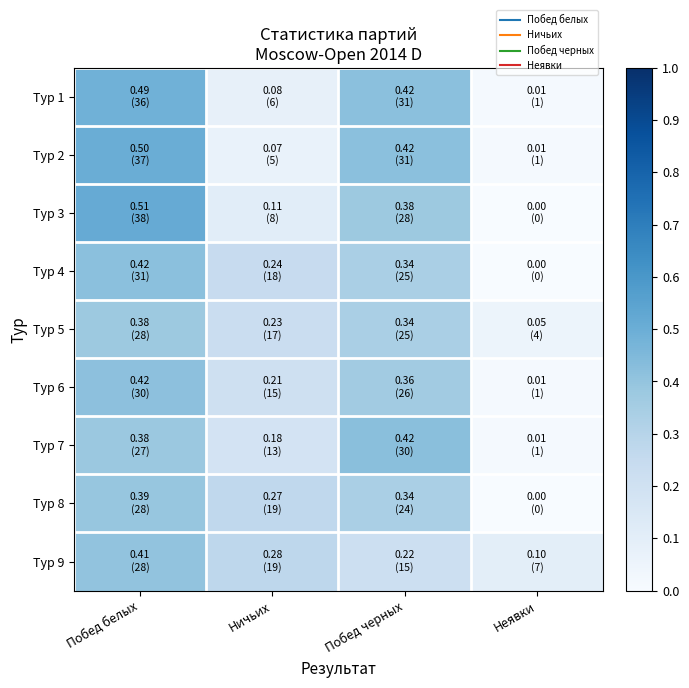

At which category is the sum across all series the highest?

Побед белых